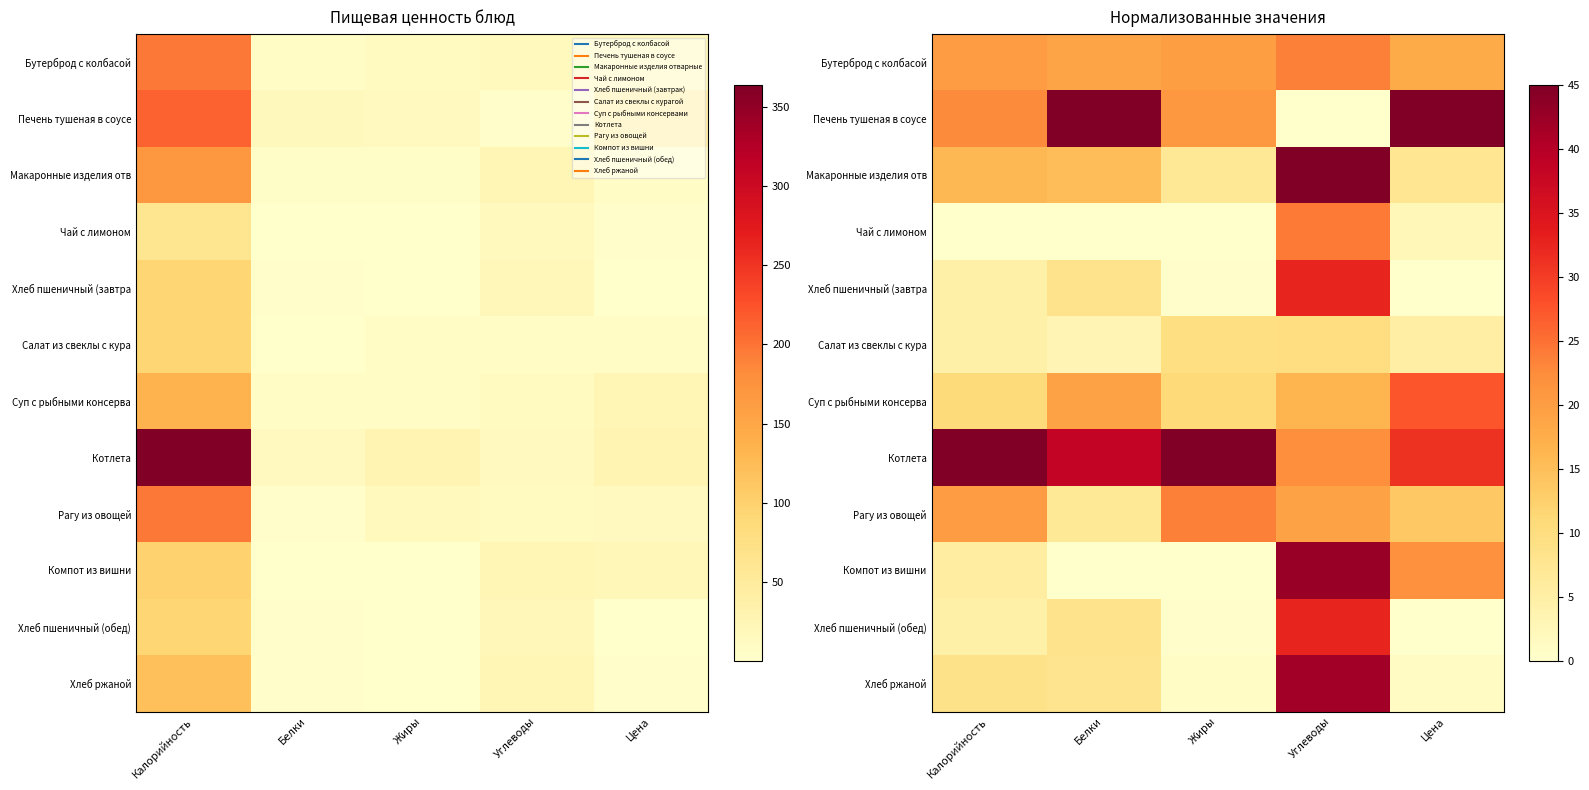

What is the average value of the Компот из вишни series?

14.0